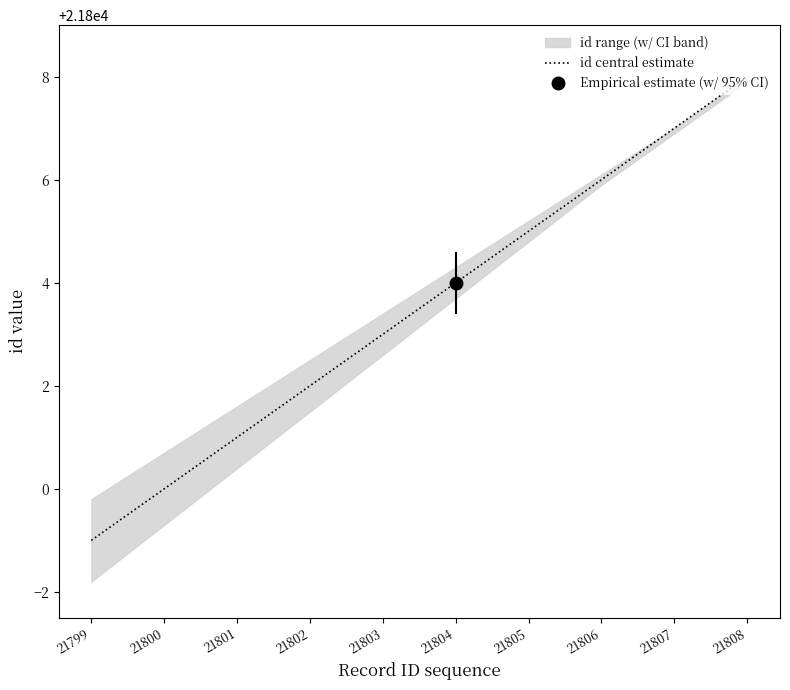

Reading left to right, extract all data points from this chart.

21799	21800	21801	21802	21803	21804	21805	21806	21807	21808